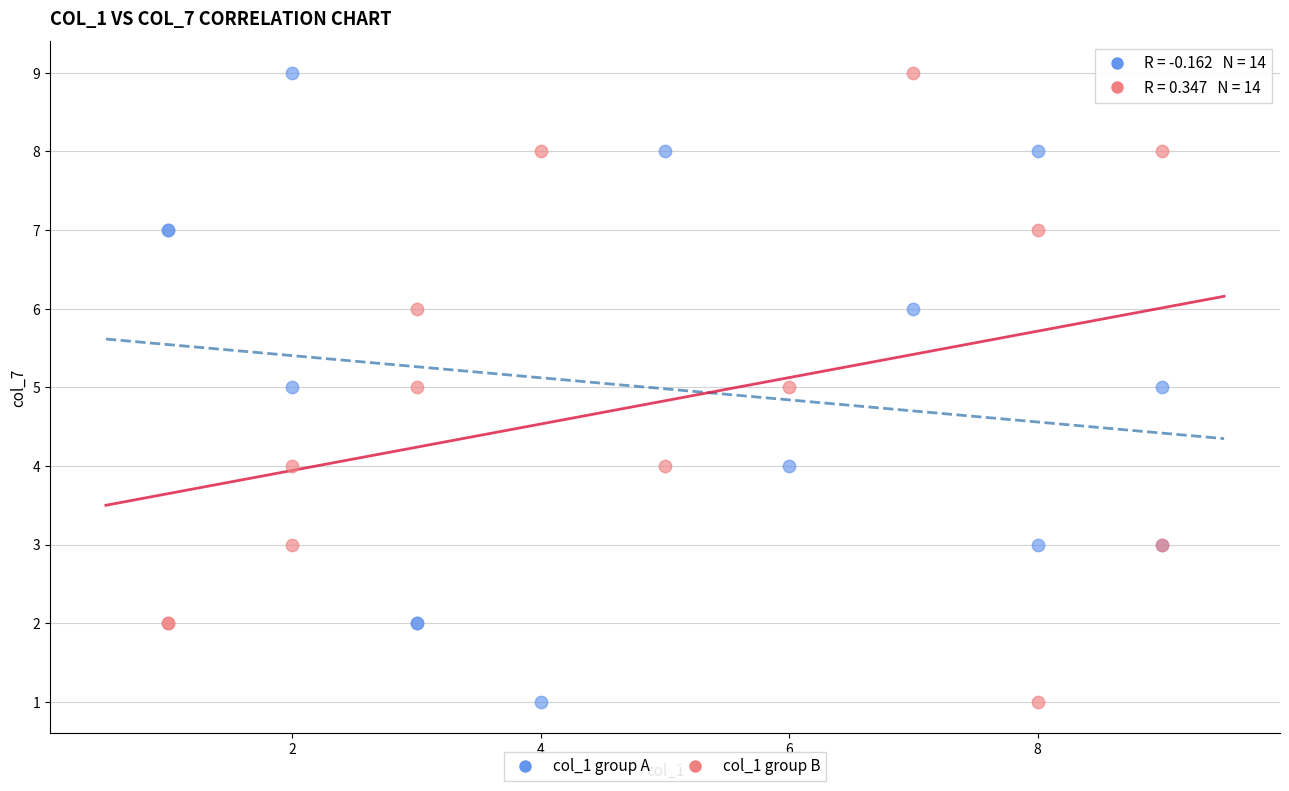

What is the X range (max minus min) for the scatter plot?

8